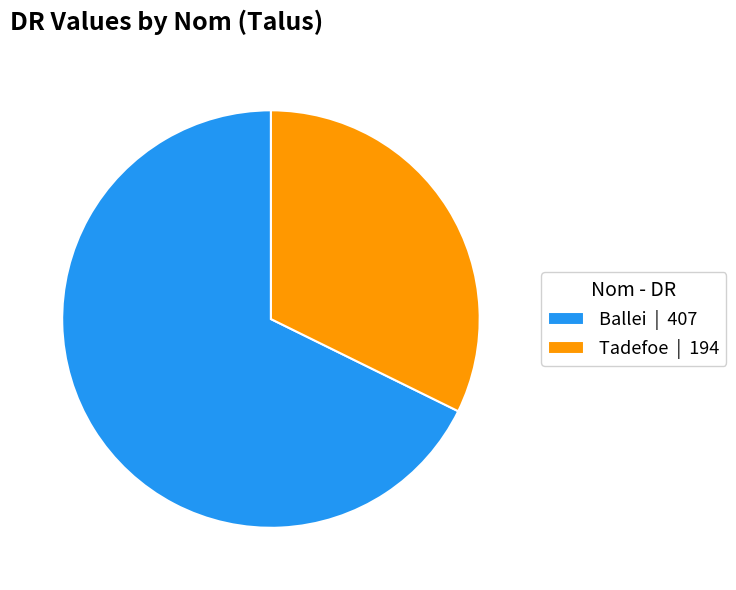

The Ballei slice represents 57% of the pie. True or false?

False